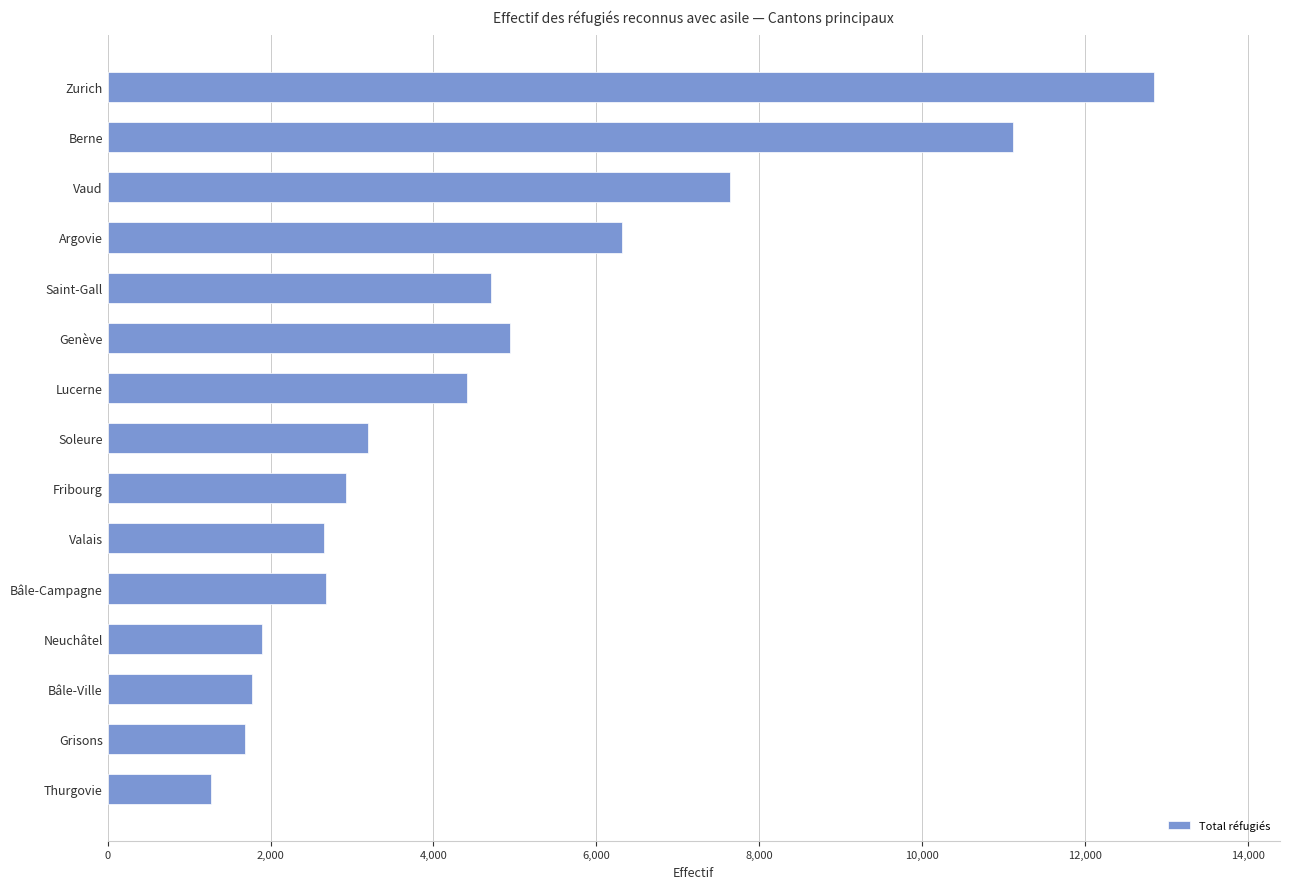

Approximately how many times larger is the value at Vaud compared to Neuchâtel?

4.0